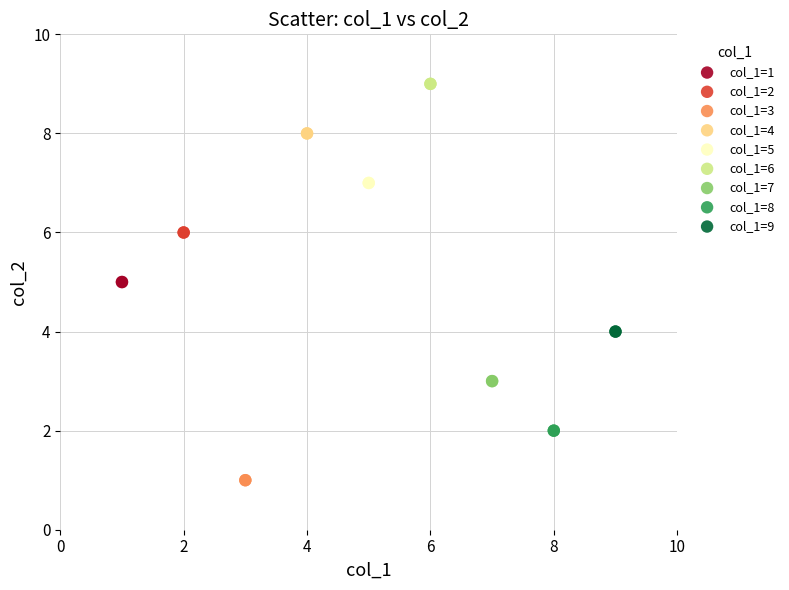

What are all the series names shown in the legend?

col_1=1, col_1=2, col_1=3, col_1=4, col_1=5, col_1=6, col_1=7, col_1=8, col_1=9